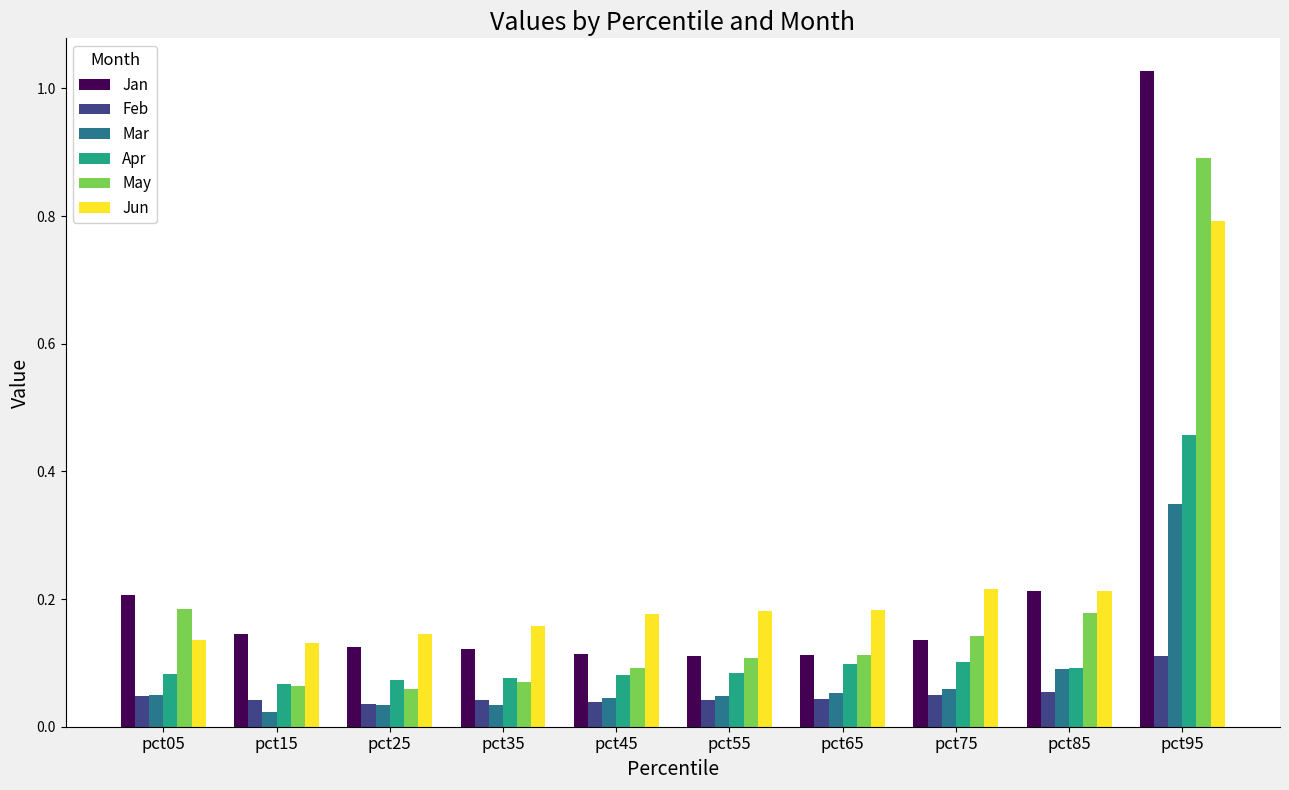

Is it true that May equals 0.0 at pct65?

False